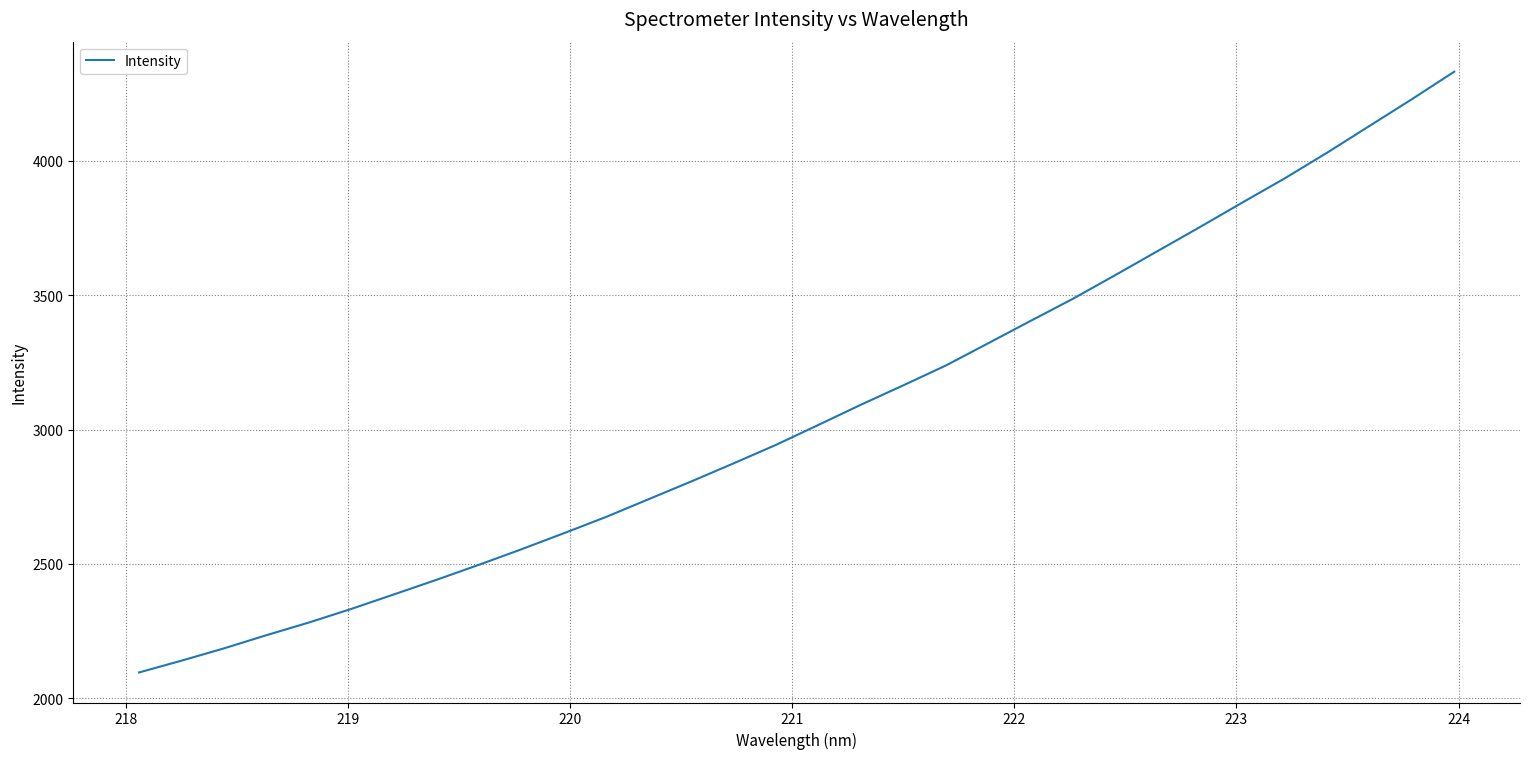

What is the difference between the maximum and minimum values?

2234.4